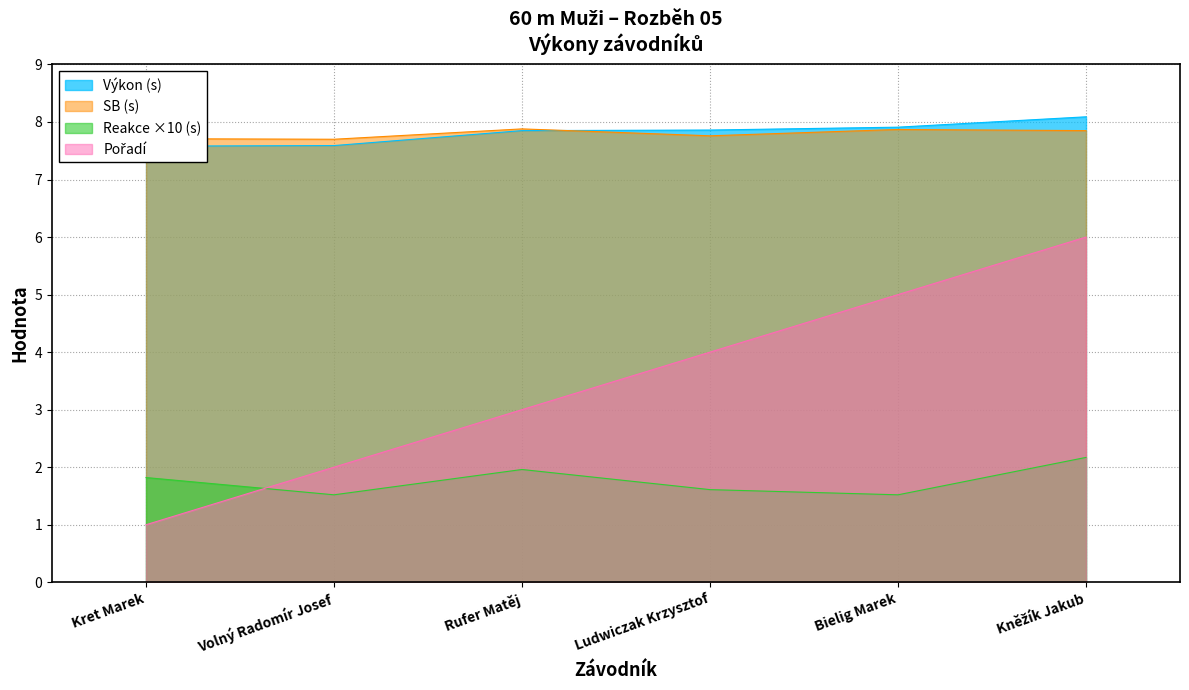

What is the spread (max minus min) of values at Ludwiczak Krzysztof?

6.2